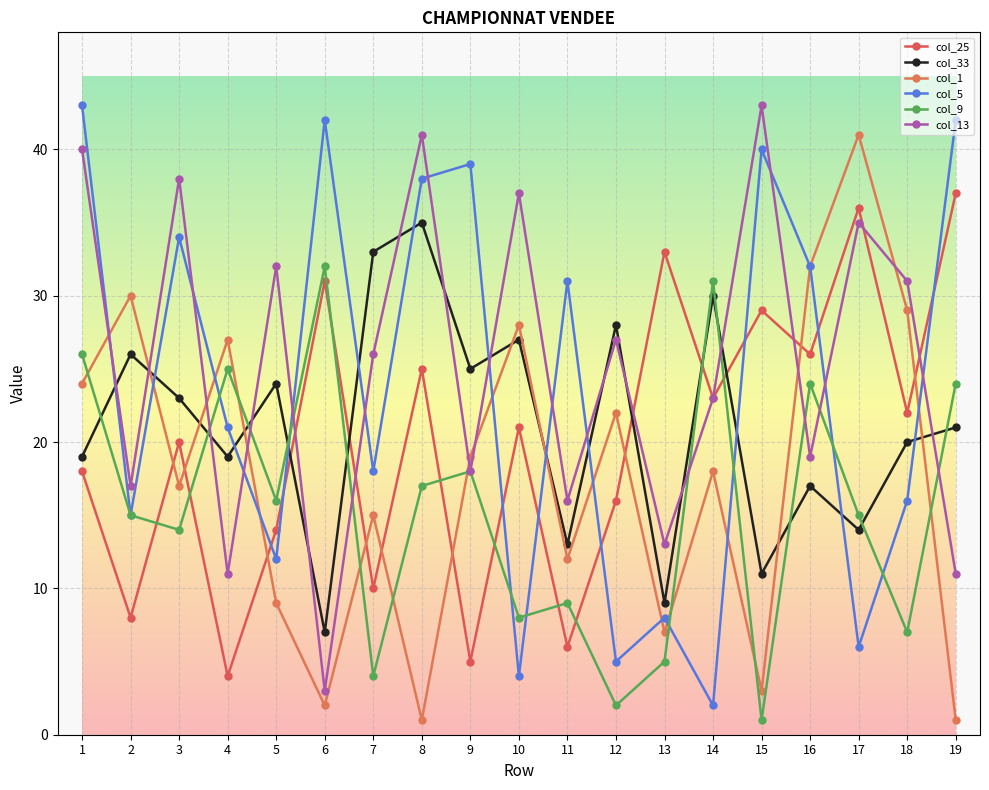

Reading left to right, list all the values displayed in this chart.

col_25: 1=18	2=8	3=20	4=4	5=14	6=31	7=10	8=25	9=5	10=21	11=6	12=16	13=33	14=23	15=29	16=26	17=36	18=22	19=37
col_33: 1=19	2=26	3=23	4=19	5=24	6=7	7=33	8=35	9=25	10=27	11=13	12=28	13=9	14=30	15=11	16=17	17=14	18=20	19=21
col_1: 1=24	2=30	3=17	4=27	5=9	6=2	7=15	8=1	9=19	10=28	11=12	12=22	13=7	14=18	15=3	16=32	17=41	18=29	19=1
col_5: 1=43	2=15	3=34	4=21	5=12	6=42	7=18	8=38	9=39	10=4	11=31	12=5	13=8	14=2	15=40	16=32	17=6	18=16	19=42
col_9: 1=26	2=15	3=14	4=25	5=16	6=32	7=4	8=17	9=18	10=8	11=9	12=2	13=5	14=31	15=1	16=24	17=15	18=7	19=24
col_13: 1=40	2=17	3=38	4=11	5=32	6=3	7=26	8=41	9=18	10=37	11=16	12=27	13=13	14=23	15=43	16=19	17=35	18=31	19=11